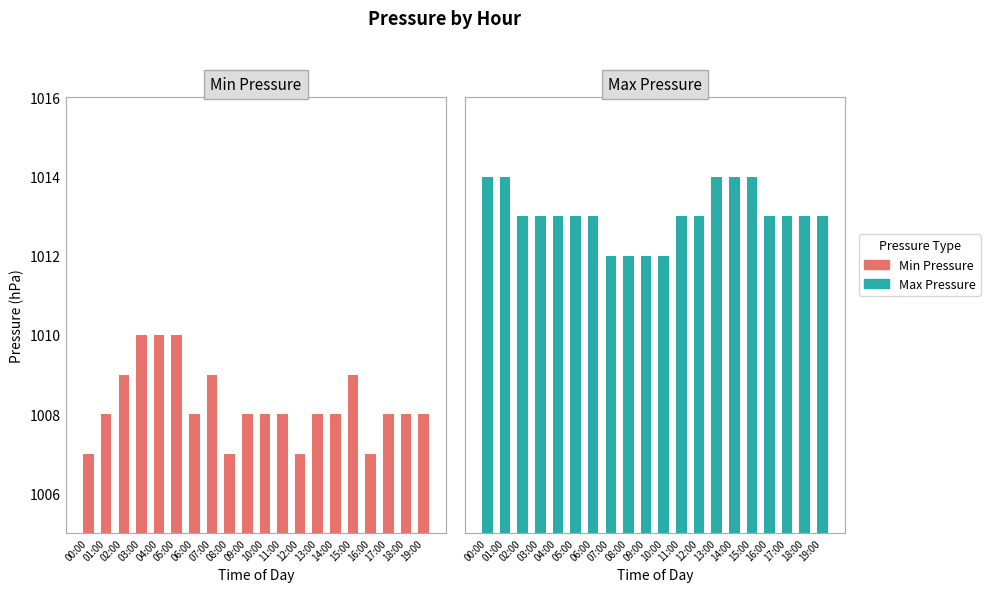

Rank the series at 16:00 from lowest to highest value.

Min Pressure, Max Pressure